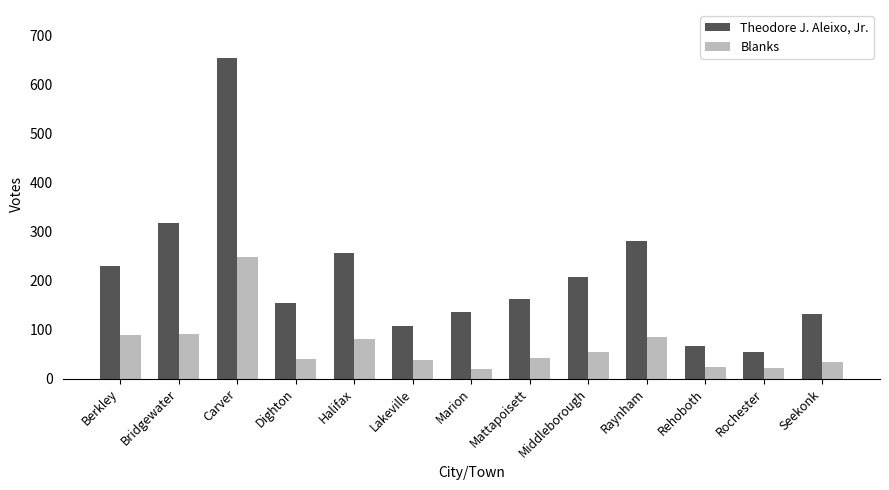

What is the difference between the second highest and second lowest values in the Blanks series?

69